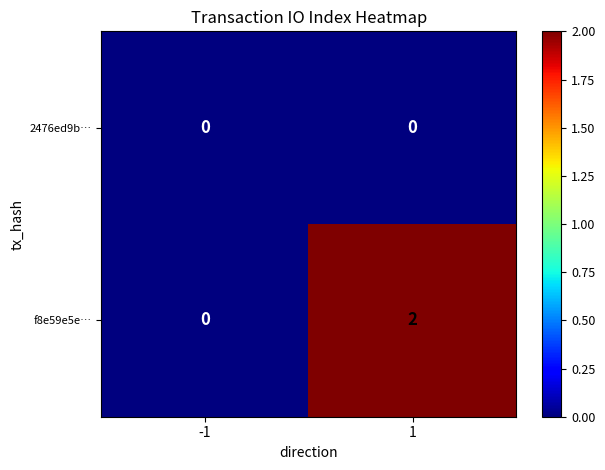

Which series has the largest total across all categories?

f8e59e5e…